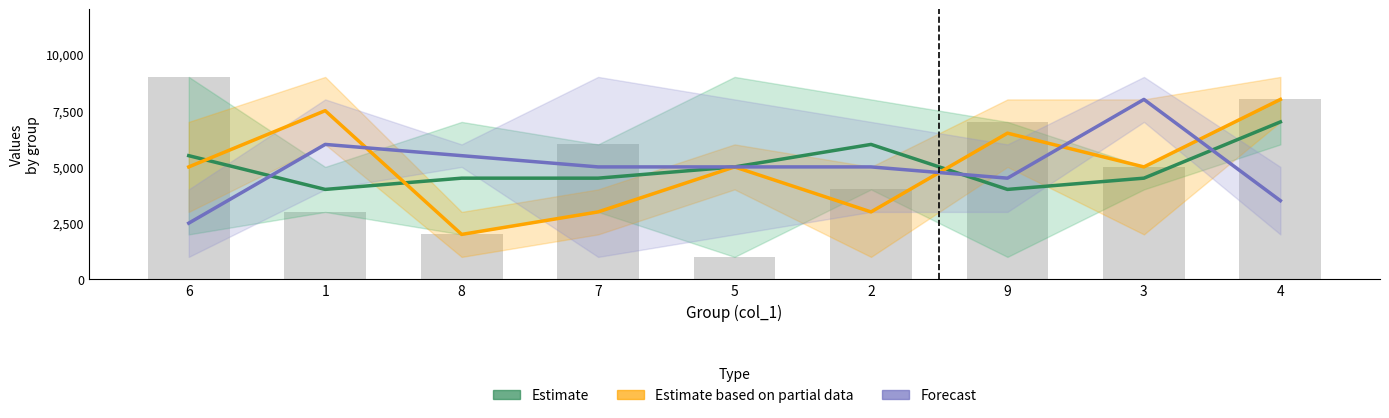

Which has a higher value, 4 or 5?

4